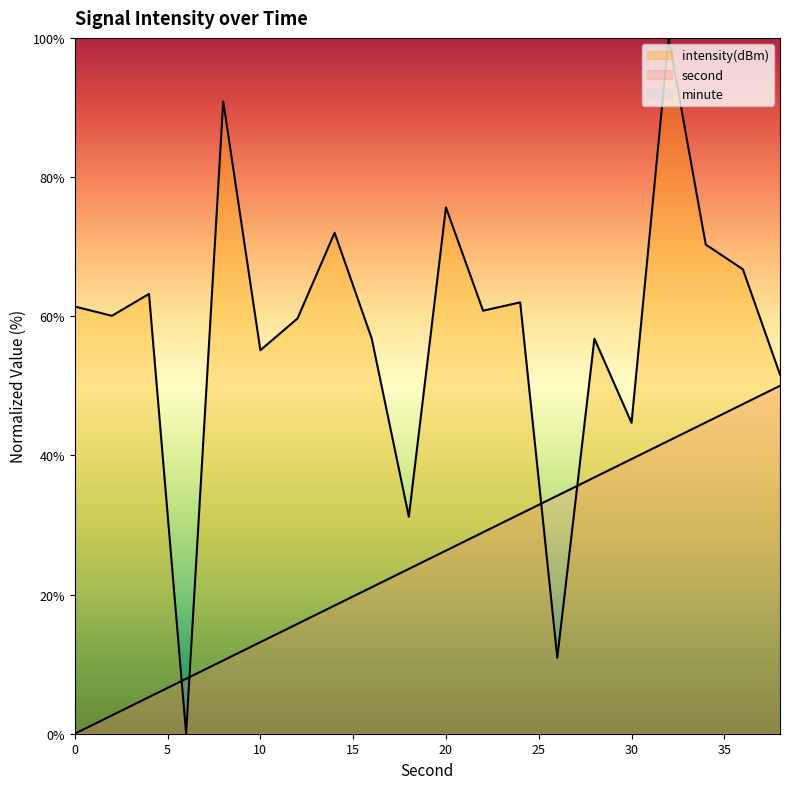

Rank the series at 2 from highest to lowest value.

intensity, second